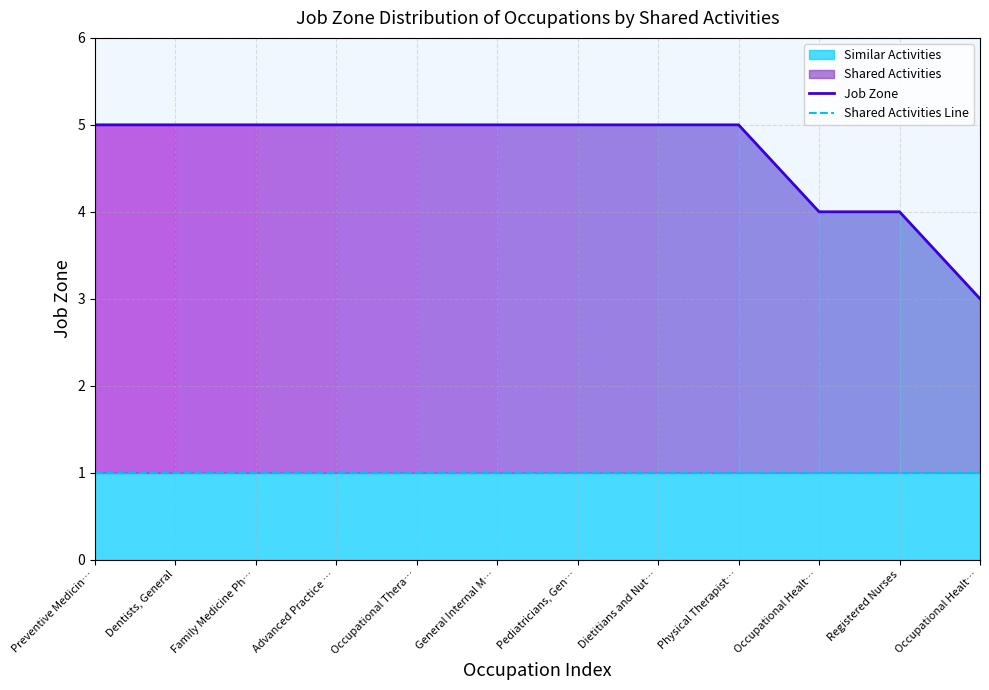

Is it true that Job Zone equals 8 at Family Medicine Ph…?

False